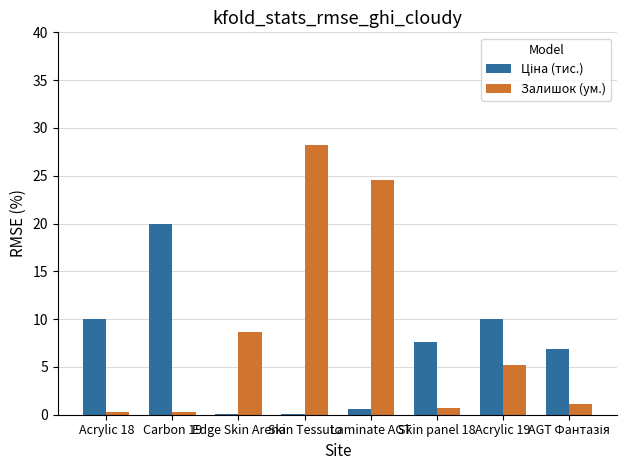

Where is Залишок (ум.) nearest to the value 14?

Edge Skin Arena